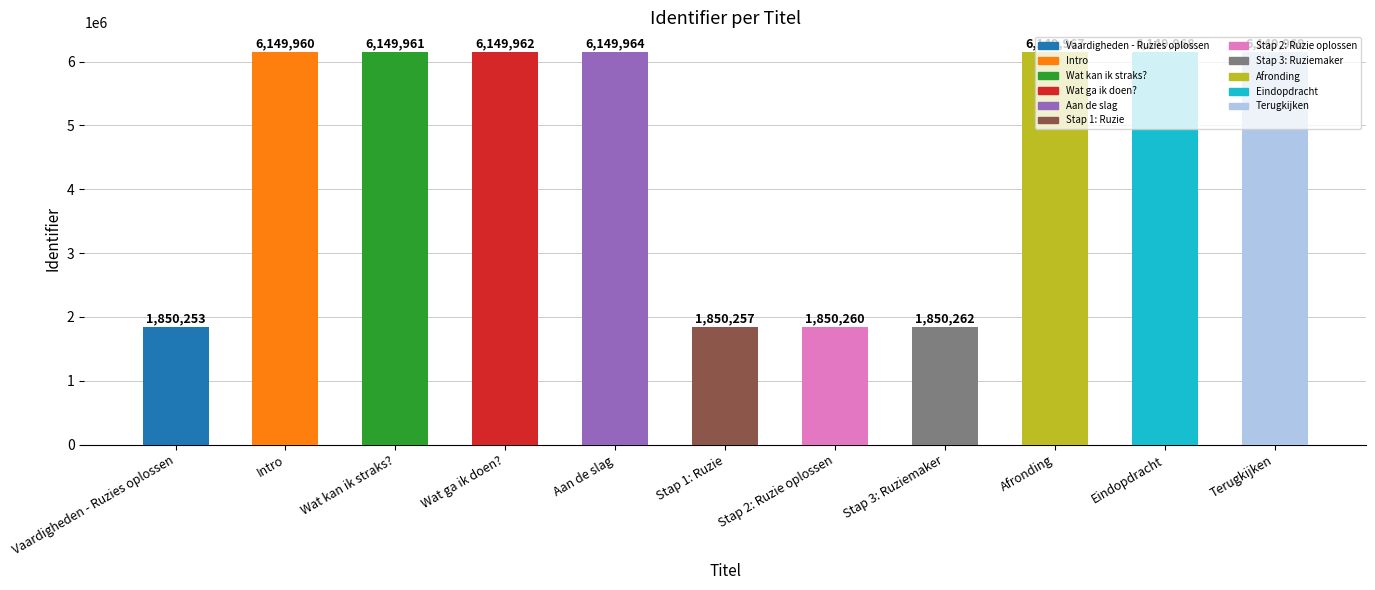

Which has a higher value, Aan de slag or Intro?

Aan de slag